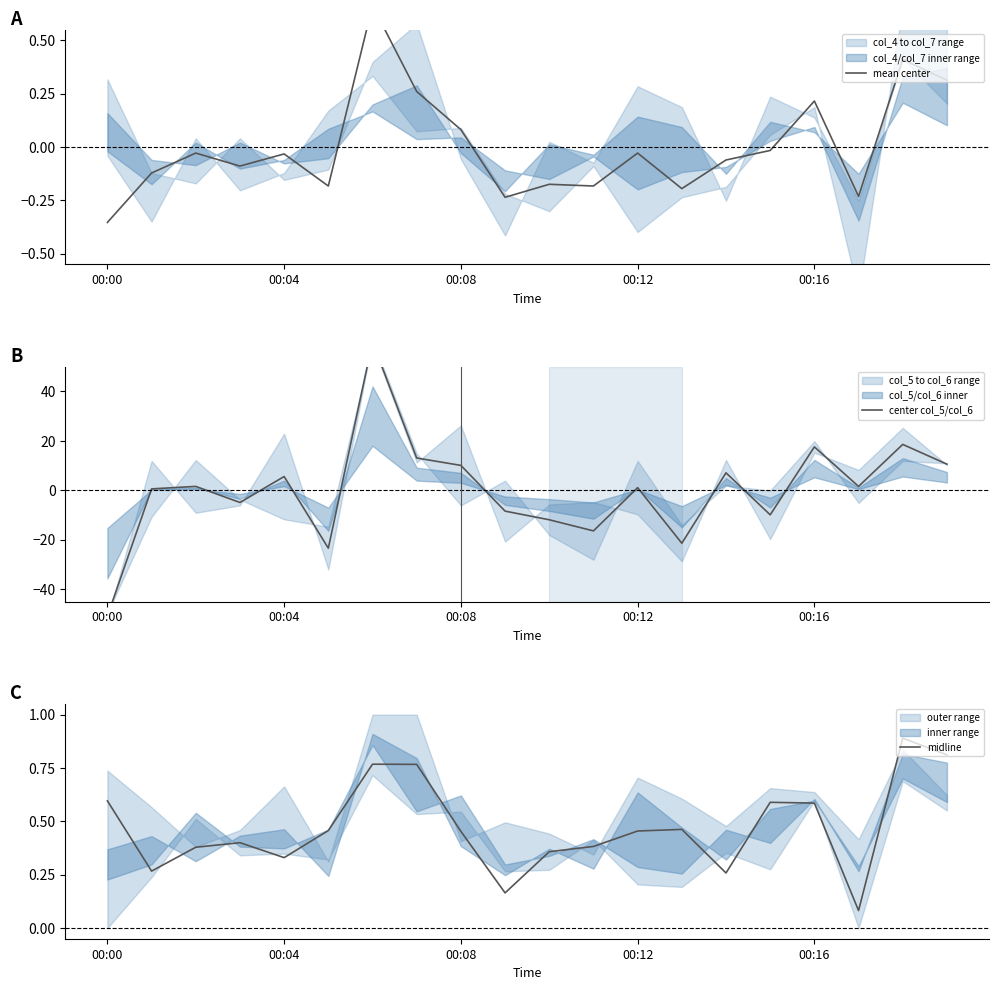

Reading left to right, what are all the values shown in this chart?

mean center: -0.4	-0.1	-0.0	-0.1	-0.0	-0.2	0.7	0.3	0.1	-0.2	-0.2	-0.2	-0.0	-0.2	-0.1	-0.0	0.2	-0.2	0.4	0.3
center col_5/col_6: -50.9	0.6	1.6	-4.9	5.6	-23.4	60.1	13.1	10.1	-8.4	-11.9	-16.4	1.1	-21.4	7.1	-9.9	17.6	1.6	18.6	10.6
midline: 0.6	0.3	0.4	0.4	0.3	0.5	0.8	0.8	0.5	0.2	0.4	0.4	0.5	0.5	0.3	0.6	0.6	0.1	0.9	0.8